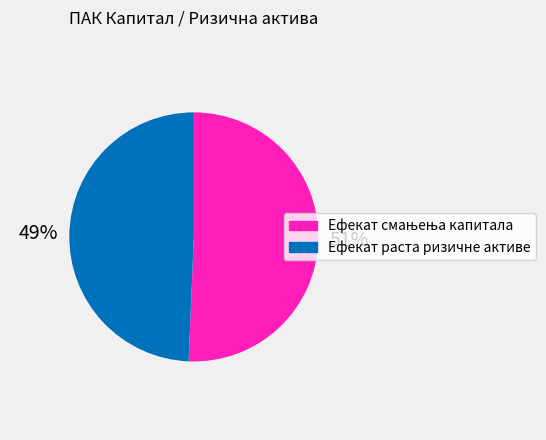

Which slice is the smallest?

Ефекат раста ризичне активе